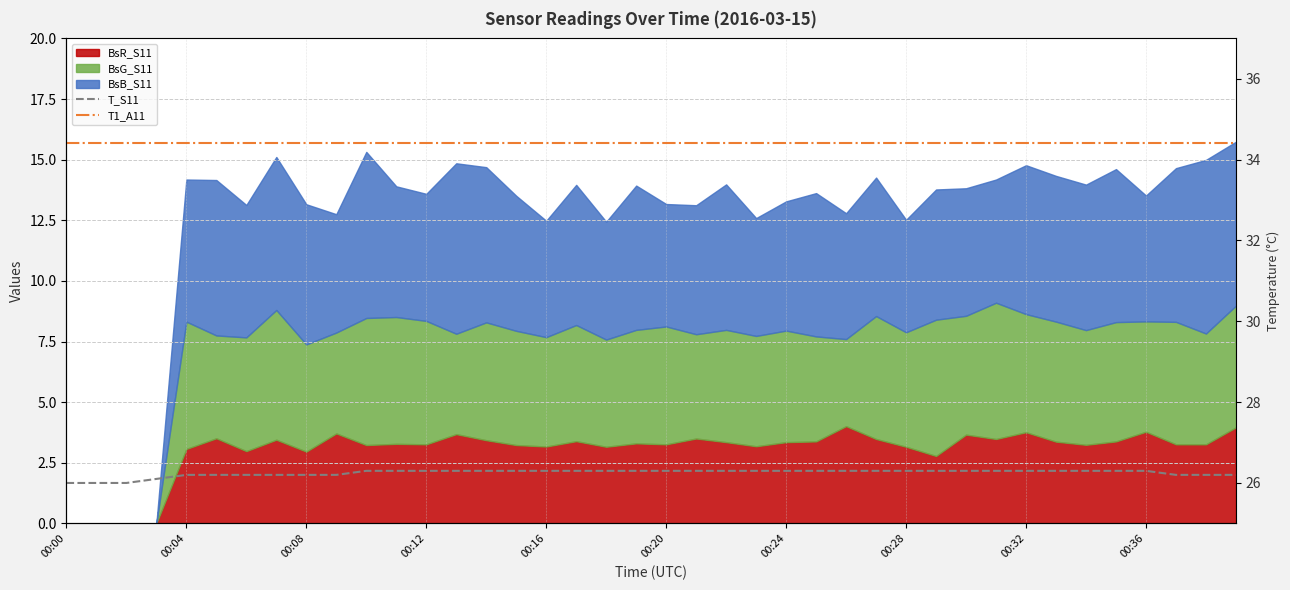

At how many categories does at least one series exceed 29?

40